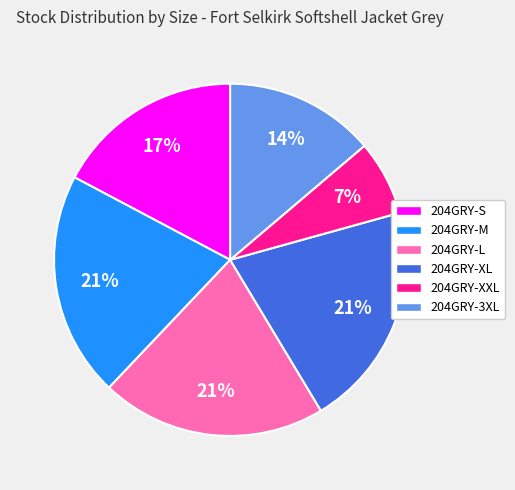

Does any single category account for the majority?

No